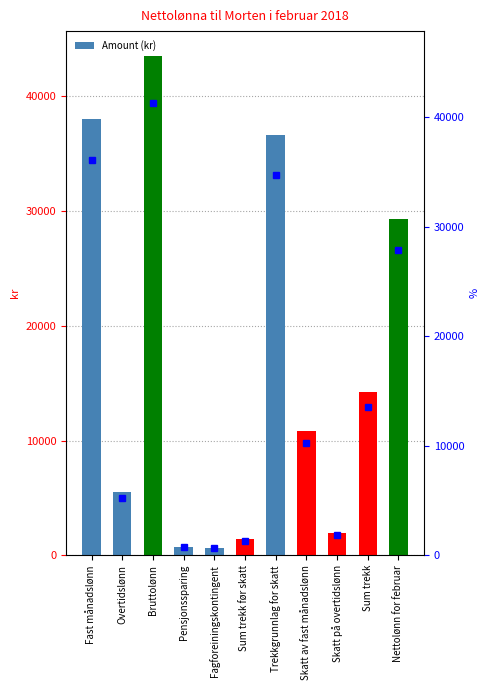

Reading left to right, transcribe all the data shown in this chart.

Fast månadslønn=38000.0	Overtidslønn=5500.0	Bruttolønn=43500.0	Pensjonssparing=760.0	Fagforeiningskontingent=652.5	Sum trekk før skatt=1412.5	Trekkgrunnlag for skatt=36587.5	Skatt av fast månadslønn=10819.0	Skatt på overtidslønn=1980.0	Sum trekk=14211.5	Nettolønn for februar=29288.5